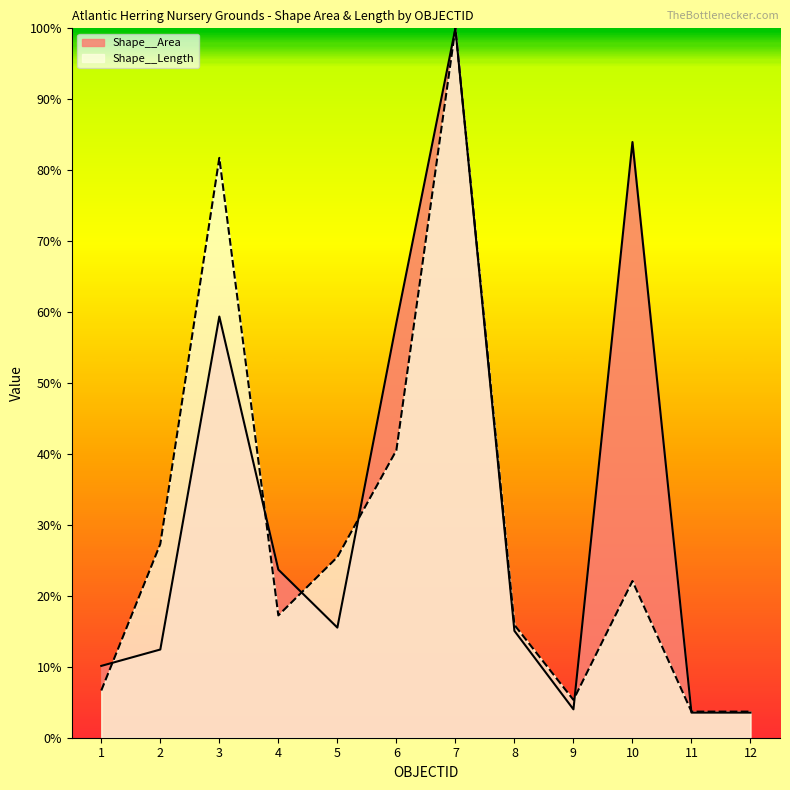

Where does the Shape__Area series first go above 15?

3